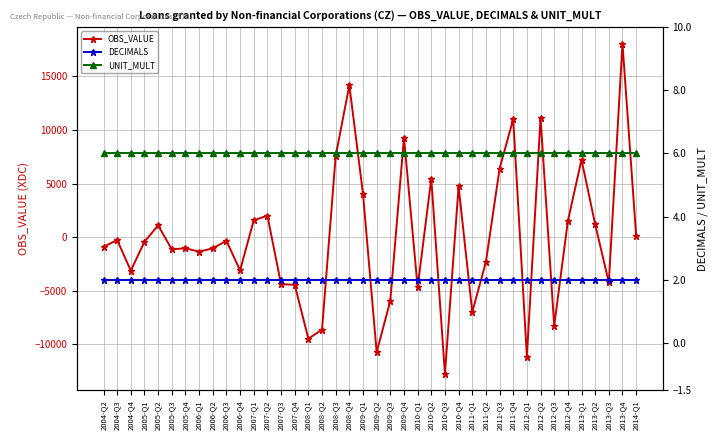

Which has a higher value, 2013-Q3 or 2012-Q4?

2012-Q4